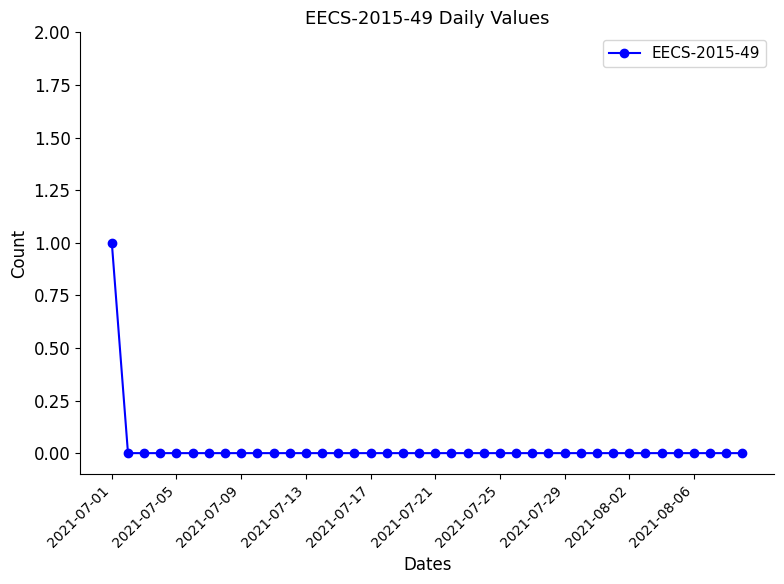

How many categories are shown in the chart?

40